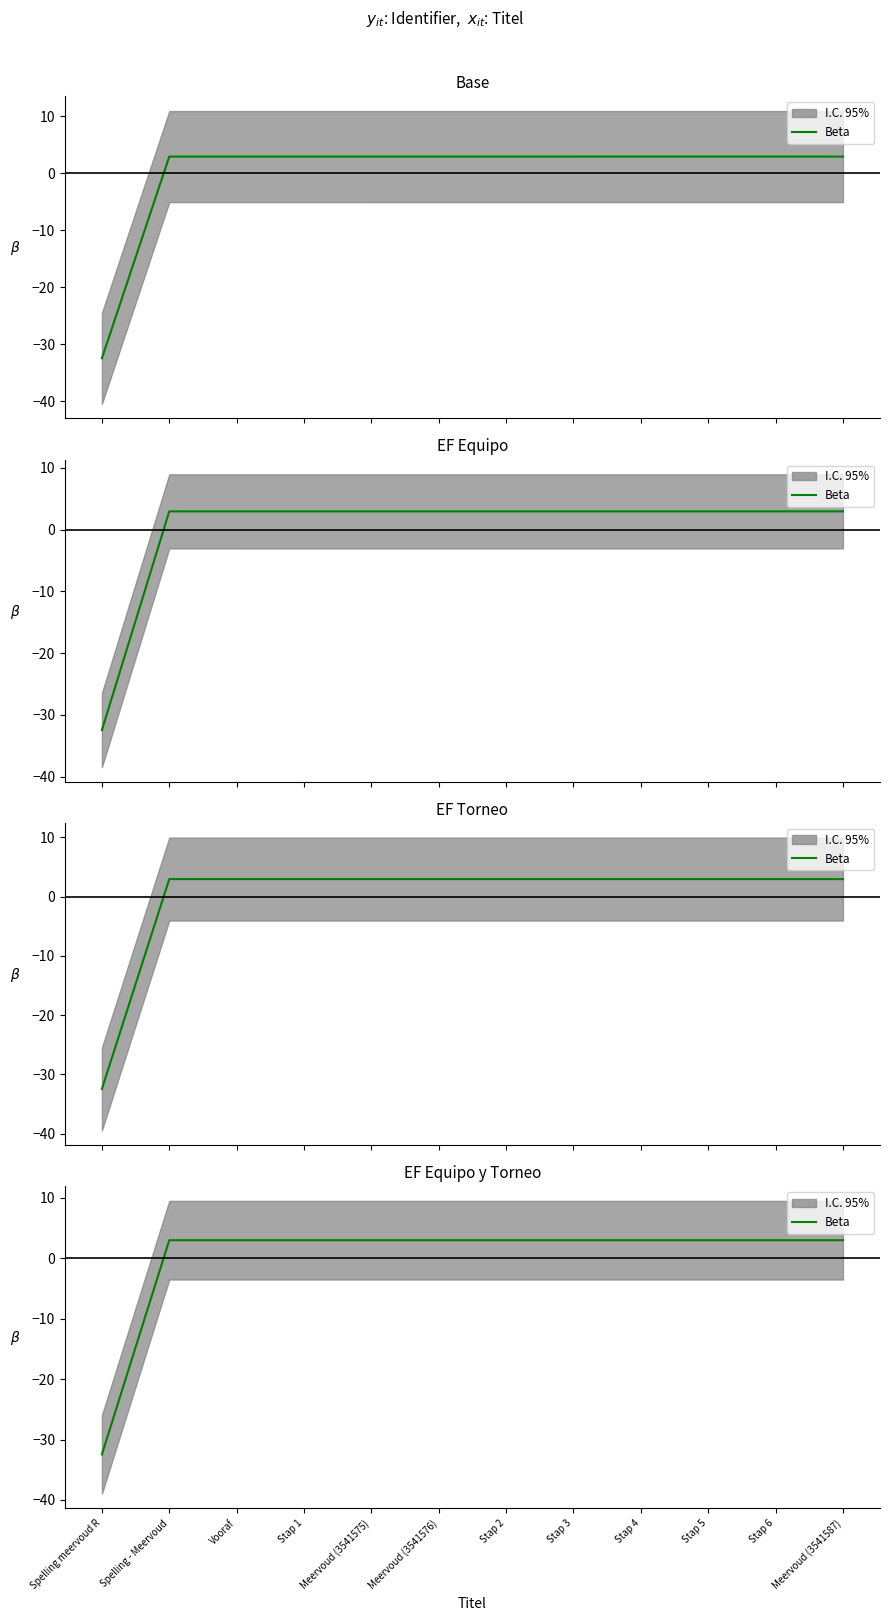

Is this an area chart (filled region under the line)?

No